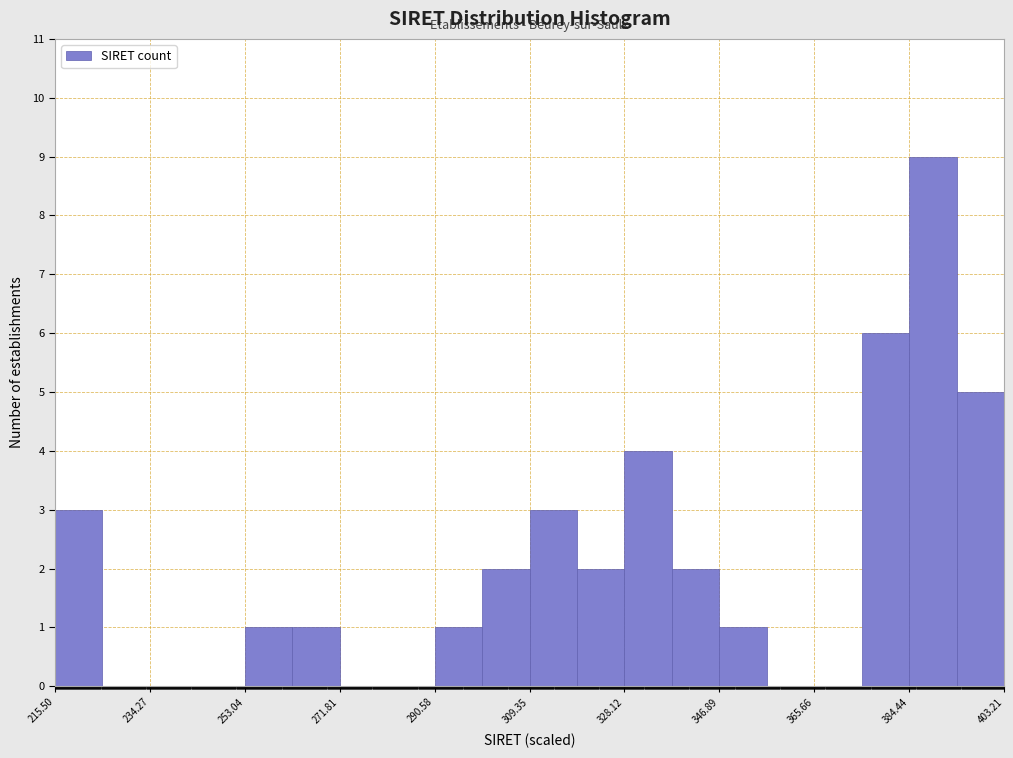

Reading left to right, list every bar in this chart as the range it spans on the x-axis followed by its height. Neither the bar edges nor the heights are printed on the chart, so give them approximately, as read against the axes.

216 to 224: 3
224 to 234: 0
234 to 244: 0
244 to 254: 0
254 to 262: 1
262 to 272: 1
272 to 282: 0
282 to 290: 0
290 to 300: 1
300 to 310: 2
310 to 318: 3
318 to 328: 2
328 to 338: 4
338 to 346: 2
346 to 356: 1
356 to 366: 0
366 to 376: 0
376 to 384: 6
384 to 394: 9
394 to 404: 5